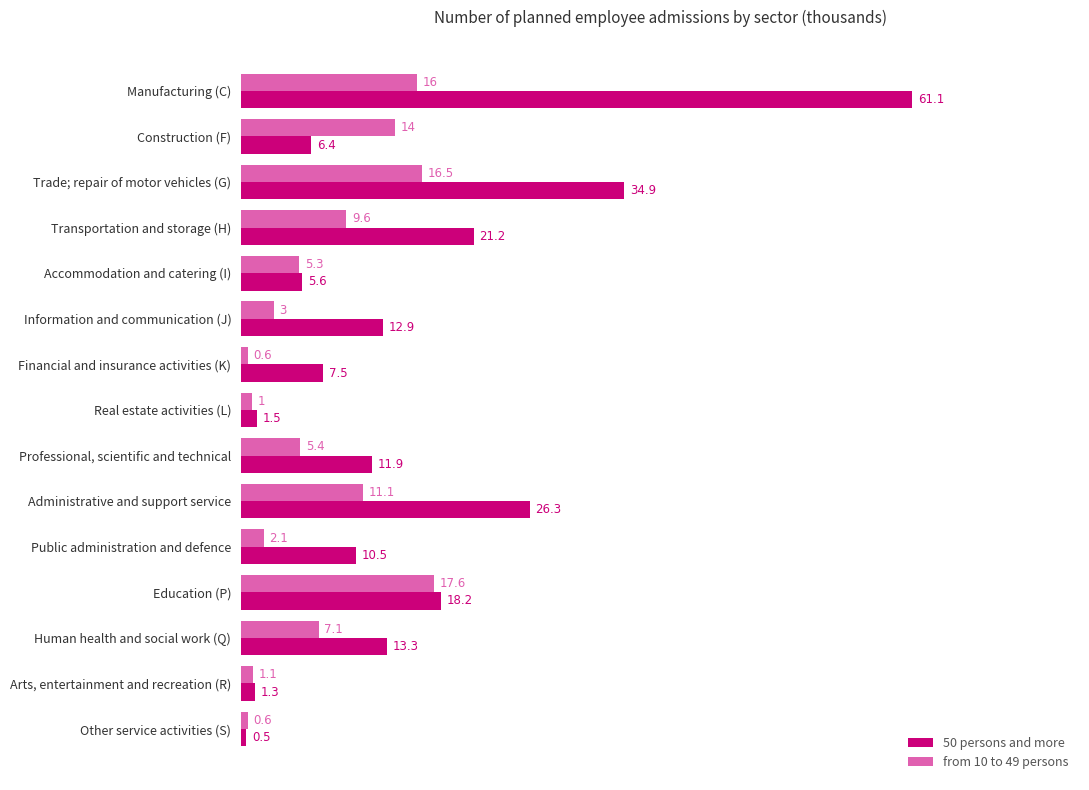

What is the lowest value of the 50 persons and more series?

0.5